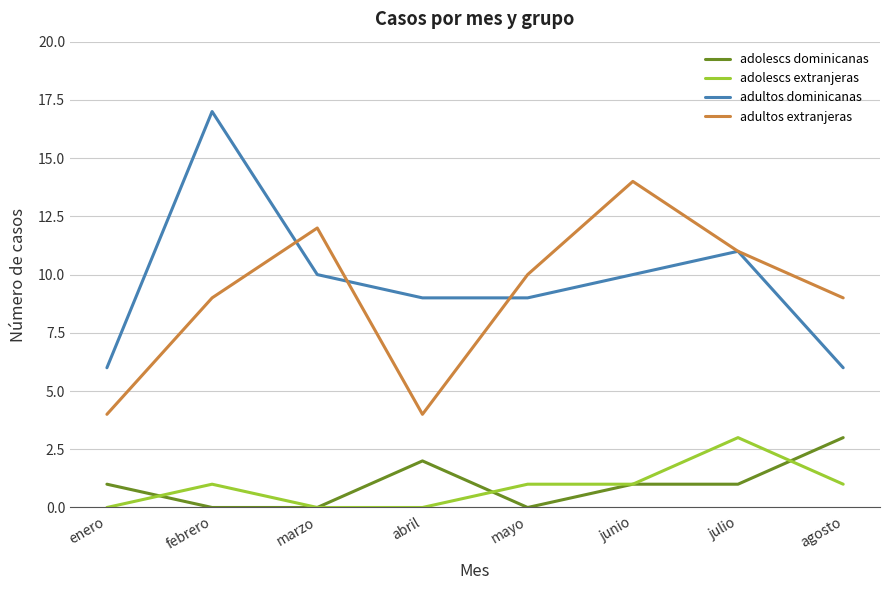

Reading left to right, transcribe all the data shown in this chart.

adolescs dominicanas: enero=1	febrero=0	marzo=0	abril=2	mayo=0	junio=1	julio=1	agosto=3
adolescs extranjeras: enero=0	febrero=1	marzo=0	abril=0	mayo=1	junio=1	julio=3	agosto=1
adultos dominicanas: enero=6	febrero=17	marzo=10	abril=9	mayo=9	junio=10	julio=11	agosto=6
adultos extranjeras: enero=4	febrero=9	marzo=12	abril=4	mayo=10	junio=14	julio=11	agosto=9